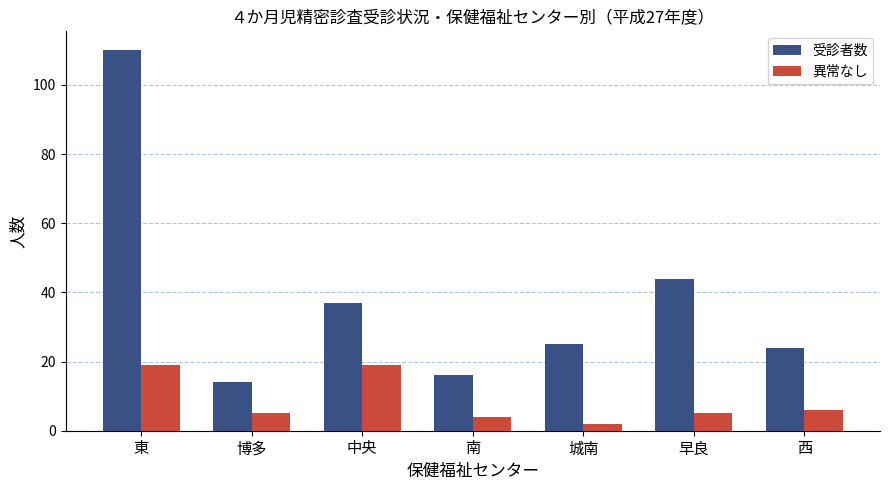

The 受診者数 series shows 110 at 東. True or false?

True